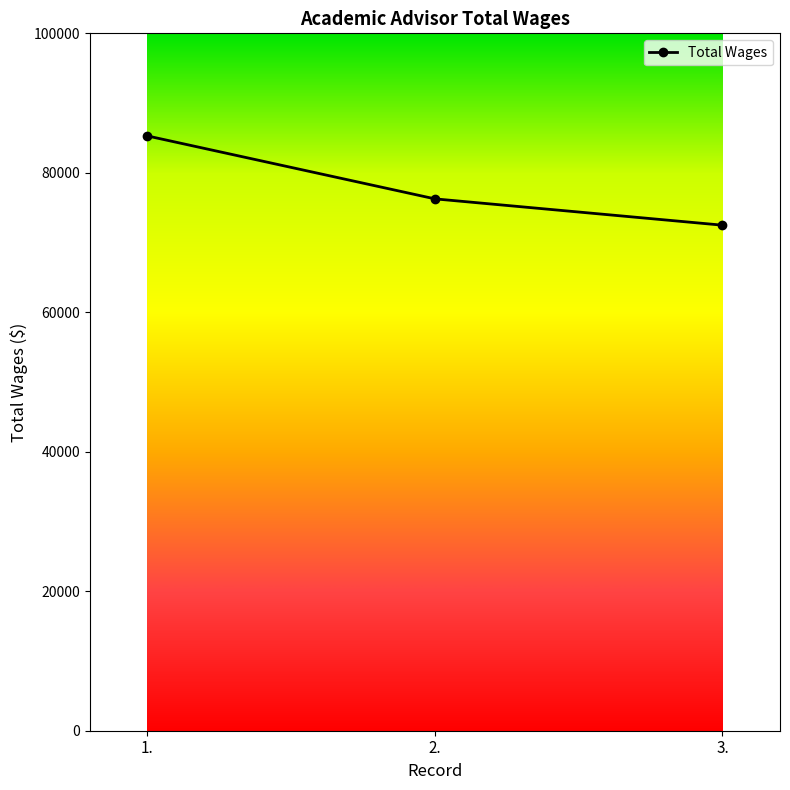

At which label is the value closest to 78890?

2.